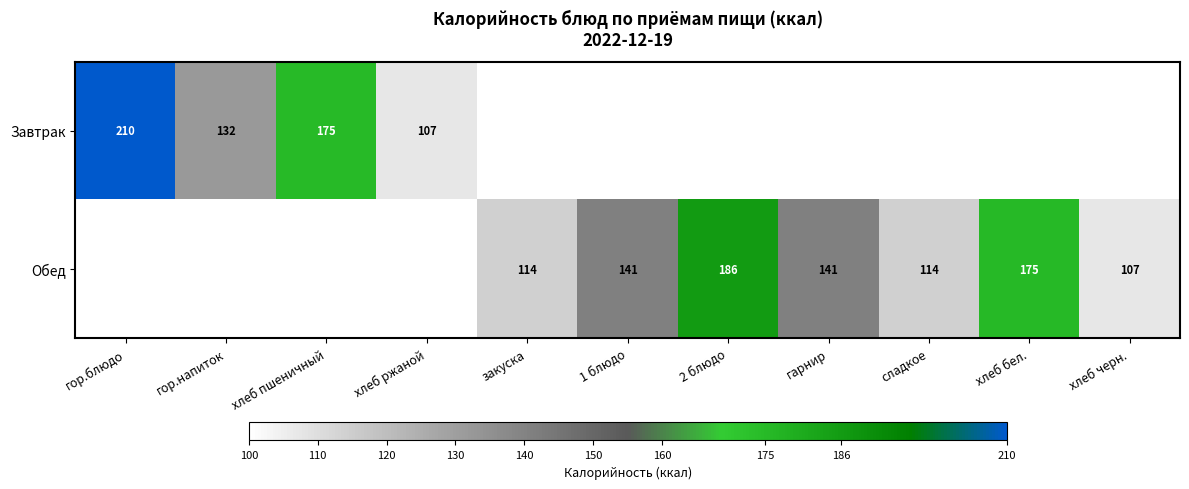

What is the spread (max minus min) of values at хлеб ржаной?

107.0